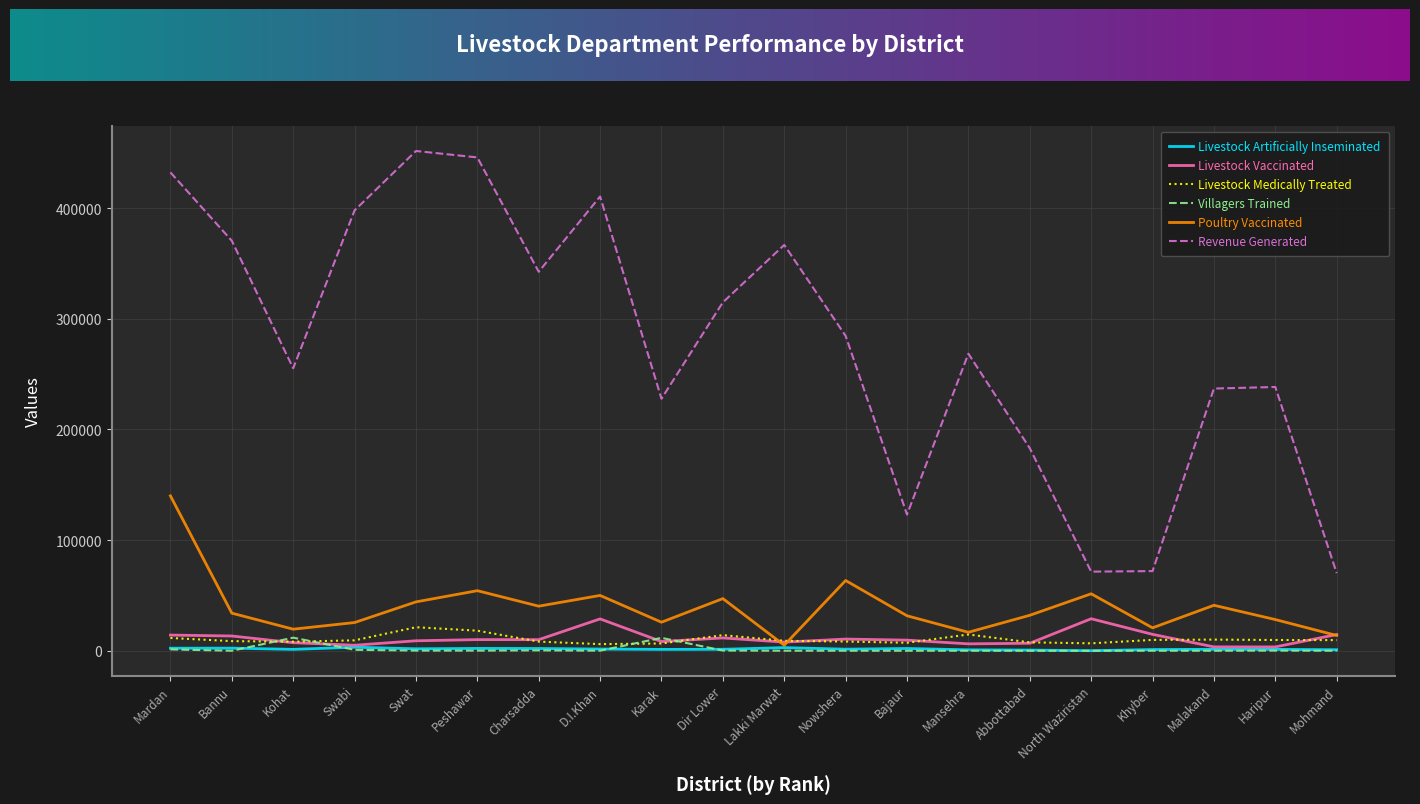

What is the sum of the Livestock Medically Treated values at D.I.Khan and Dir Lower?

20117